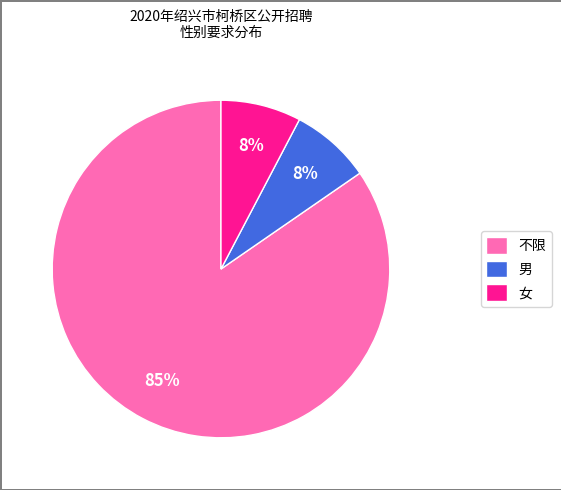

Is the sum of 女 and 不限 greater than half?

Yes